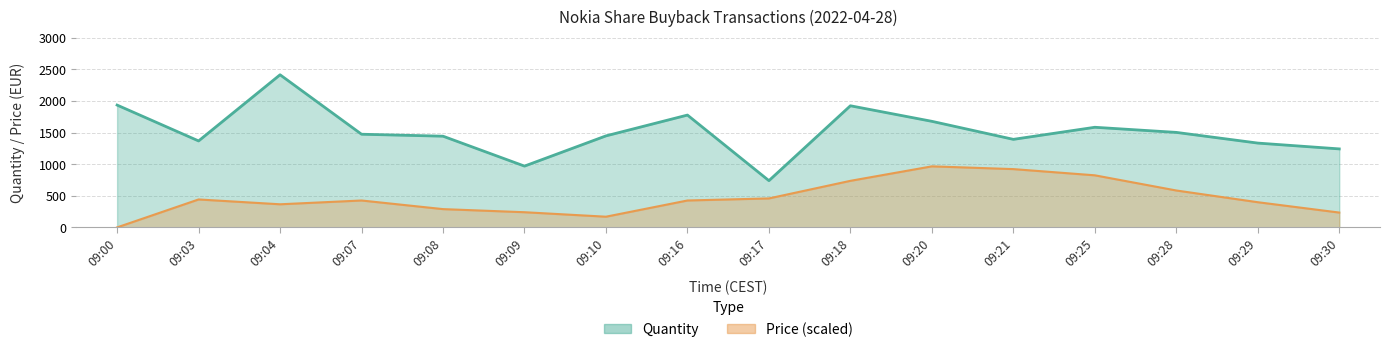

Which category has the highest value in the Quantity series?

09:04